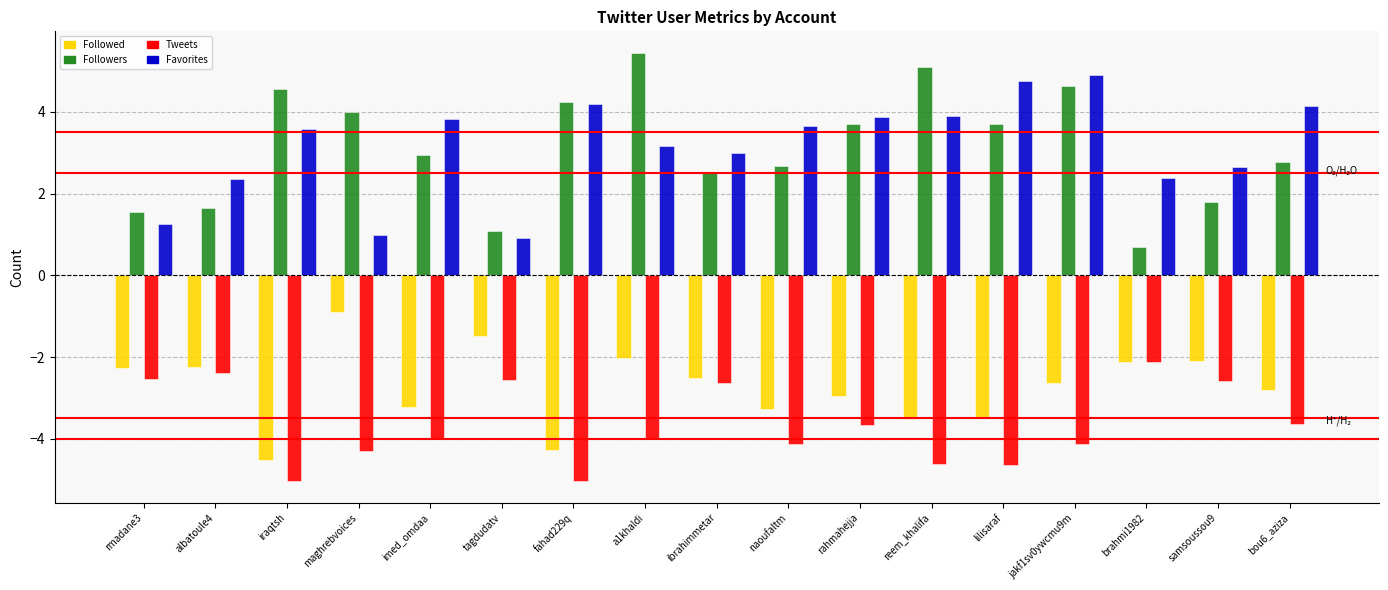

What position from the right is samsoussou9?

2